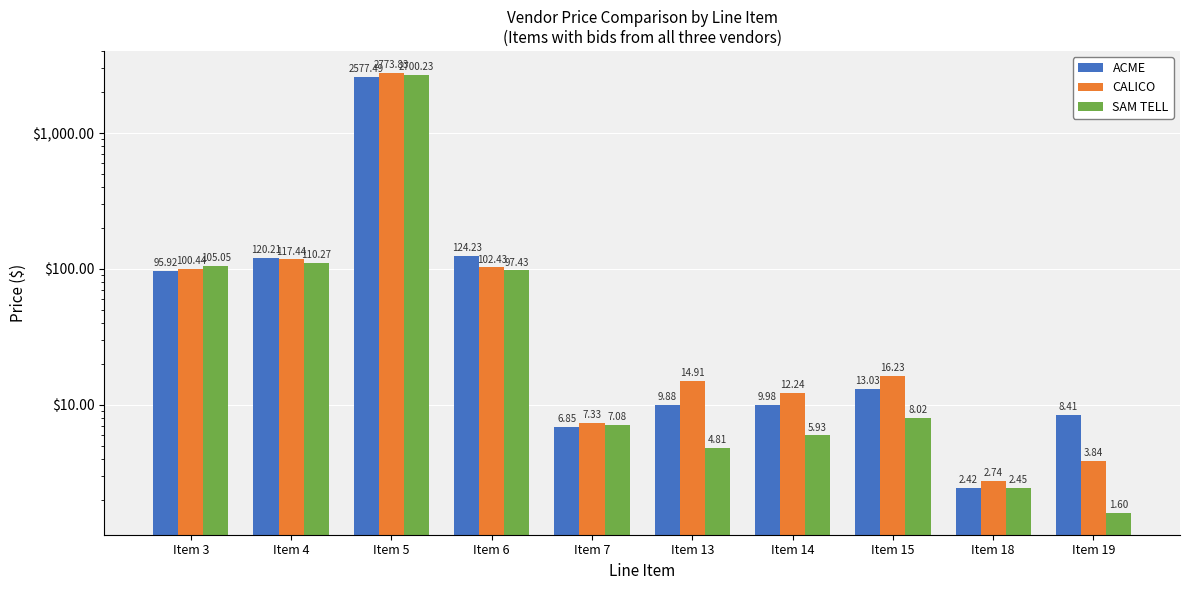

What is the total value across all series at Item 3?

301.4